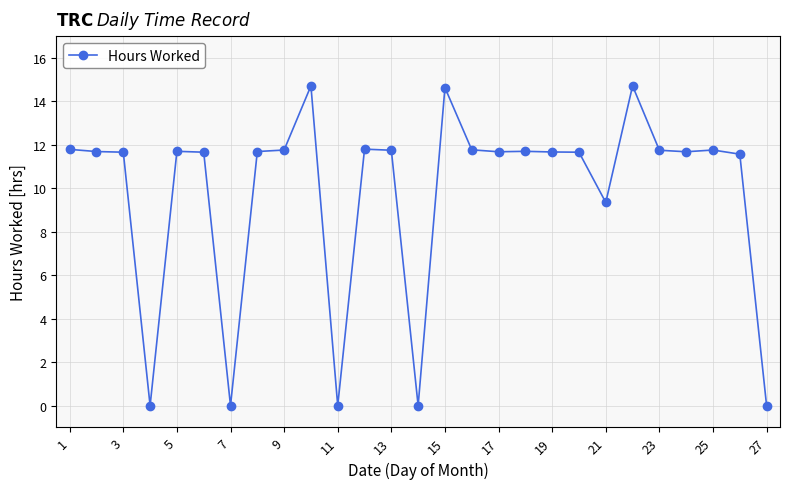

What is the difference between the maximum and second lowest values?

14.7